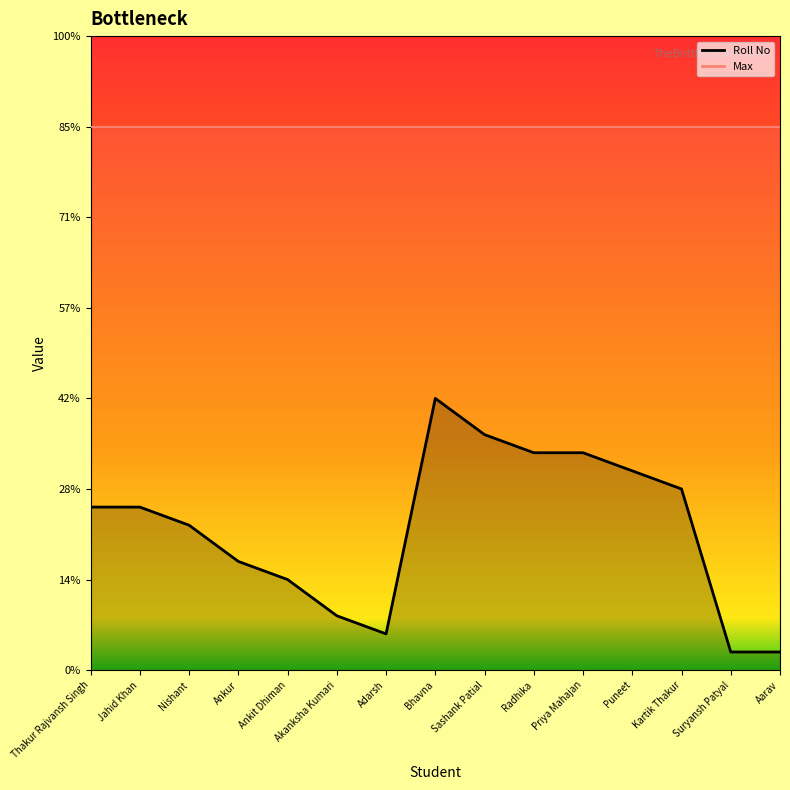

True or false: there are more than 0 points higher than both neighbors.

True